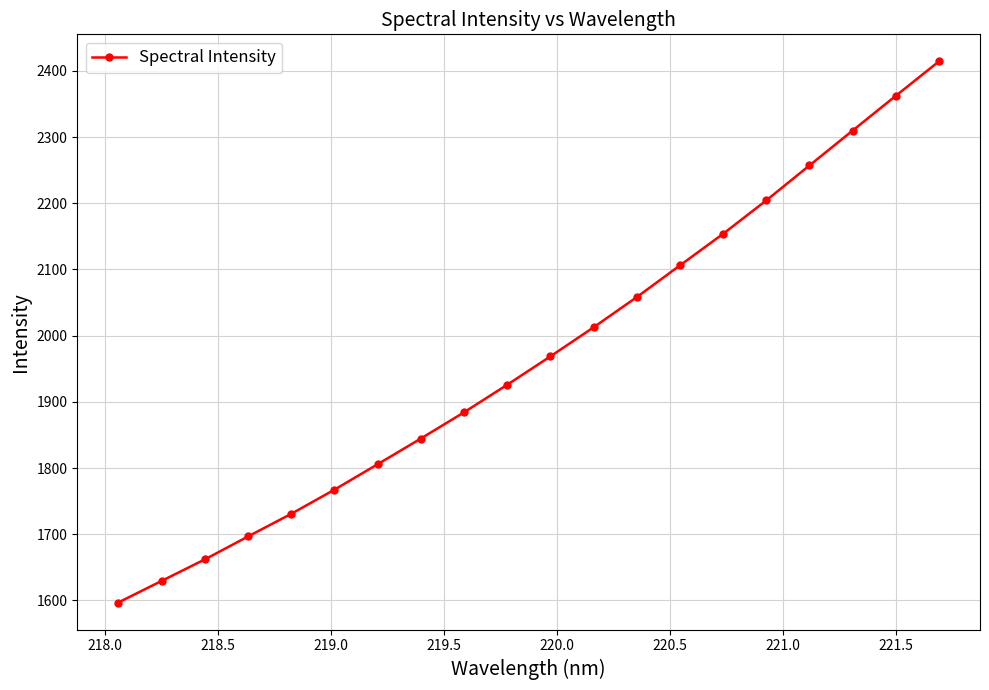

Reading left to right, list all the values displayed in this chart.

1596.8	1629.3	1661.8	1696.5	1730.7	1767.2	1805.7	1844.5	1884.2	1925.8	1968.7	2012.6	2058.3	2106.2	2153.9	2204.4	2257.2	2309.9	2362.5	2414.5